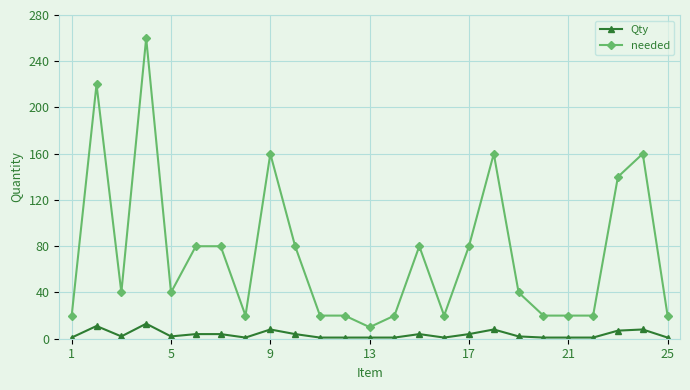

True or false: Qty and needed cross at least once.

False